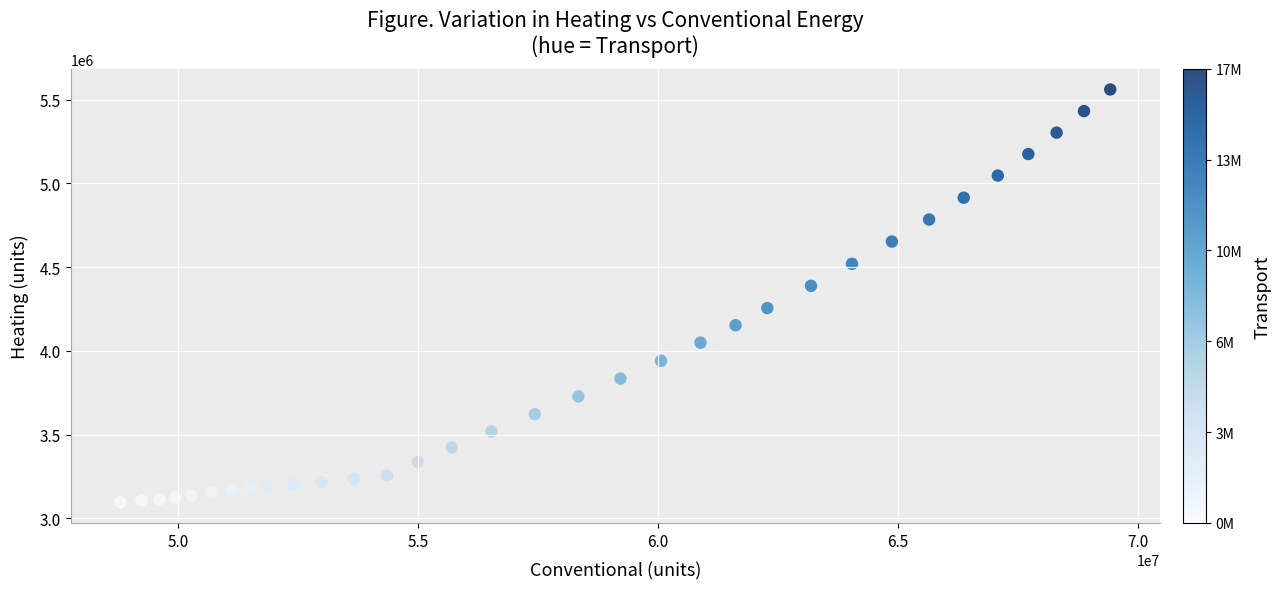

What is the range of Y values (max minus min)?

2466046.7